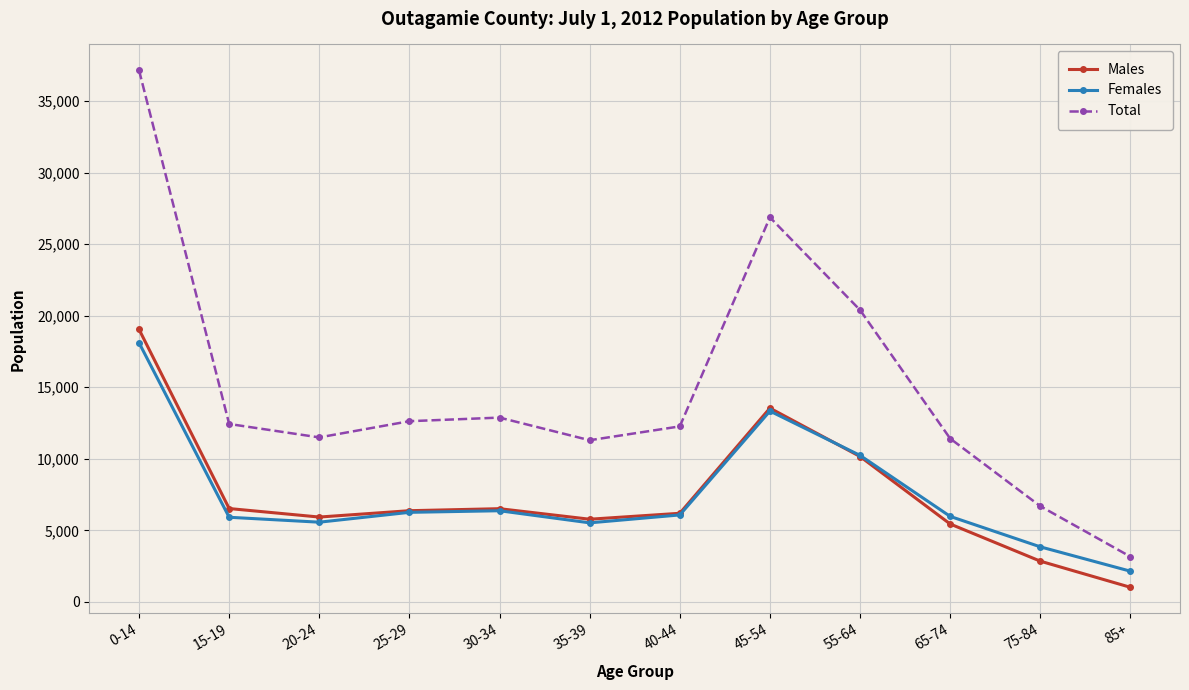

What is the difference between the maximum and minimum values in the Females series?

15970